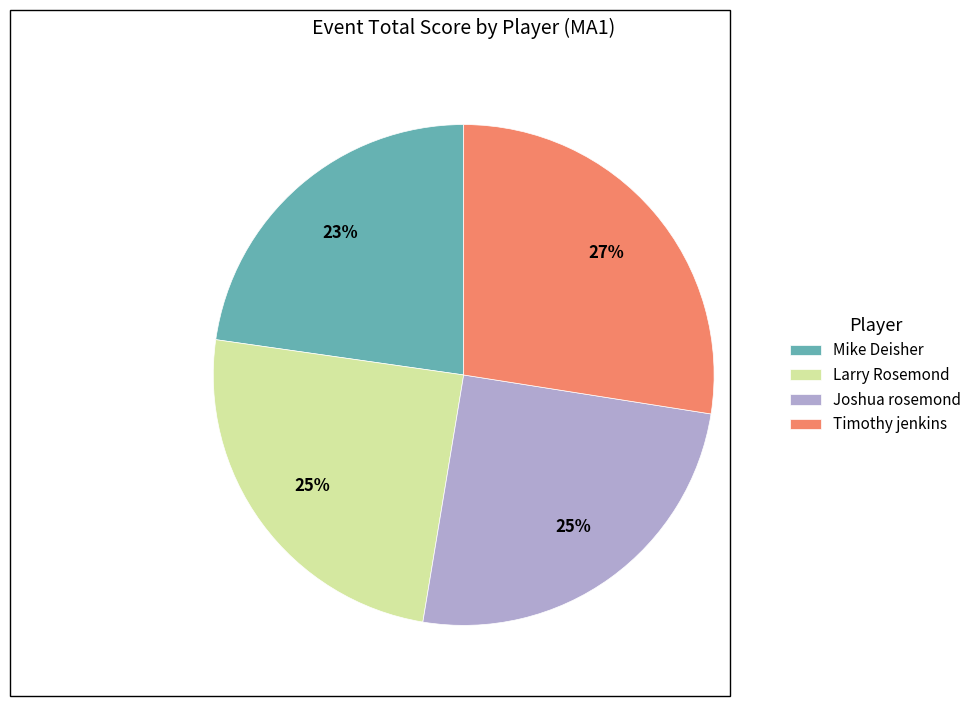

Approximately how many times larger is the value at Timothy jenkins compared to Larry Rosemond?

1.1